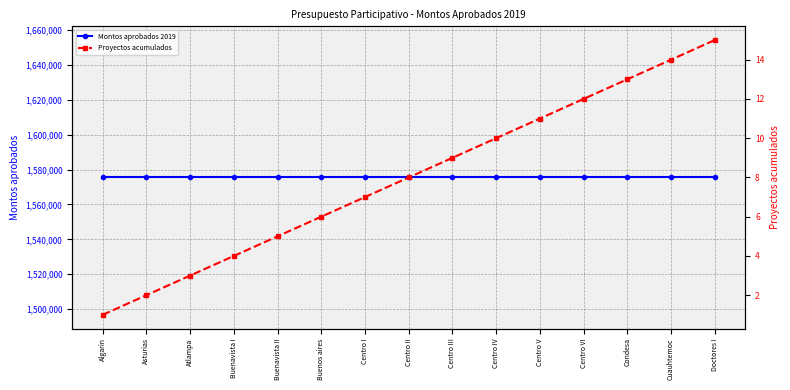

Reading left to right, transcribe all the data shown in this chart.

Montos aprobados 2019: Algarin=1575521	Asturias=1575521	Atlampa=1575521	Buenavista I=1575521	Buenavista II=1575521	Buenos aires=1575521	Centro I=1575521	Centro II=1575521	Centro III=1575521	Centro IV=1575521	Centro V=1575521	Centro VI=1575521	Condesa=1575521	Cuauhtemoc=1575521	Doctores I=1575521
Proyectos acumulados: Algarin=1	Asturias=2	Atlampa=3	Buenavista I=4	Buenavista II=5	Buenos aires=6	Centro I=7	Centro II=8	Centro III=9	Centro IV=10	Centro V=11	Centro VI=12	Condesa=13	Cuauhtemoc=14	Doctores I=15